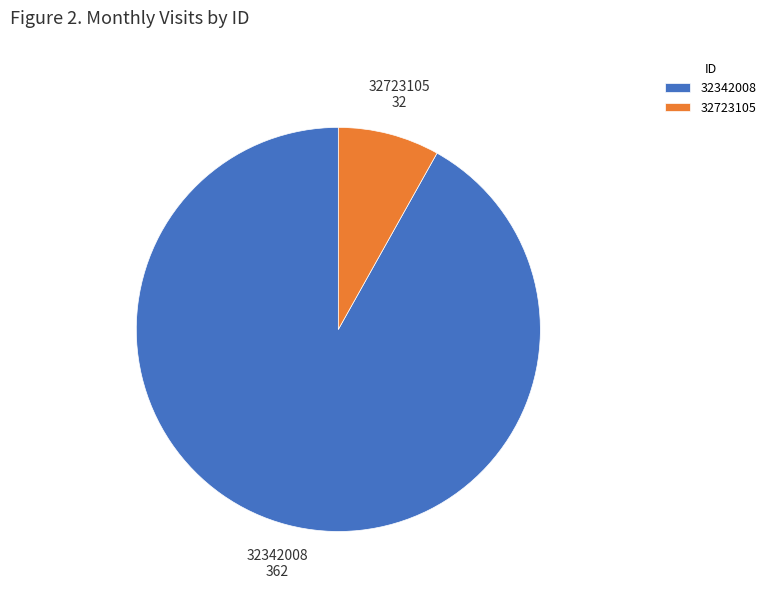

Combined, do 32342008 and 32723105 account for over 50%?

Yes